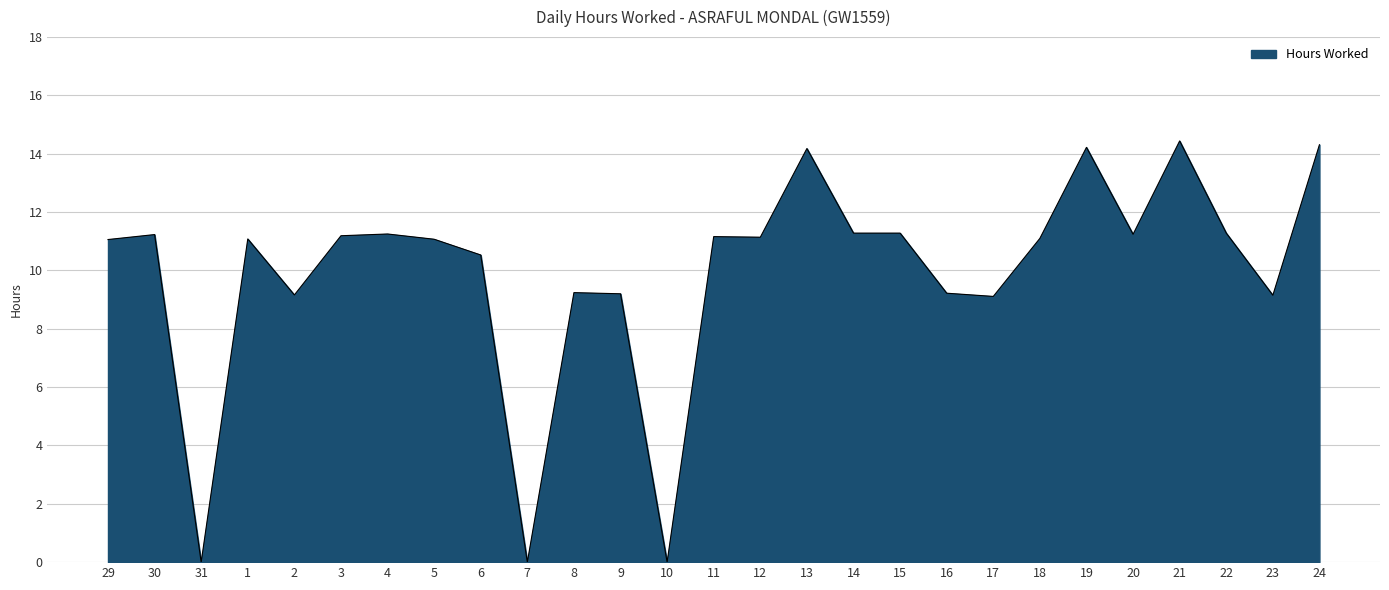

How many series are shown in this chart?

1